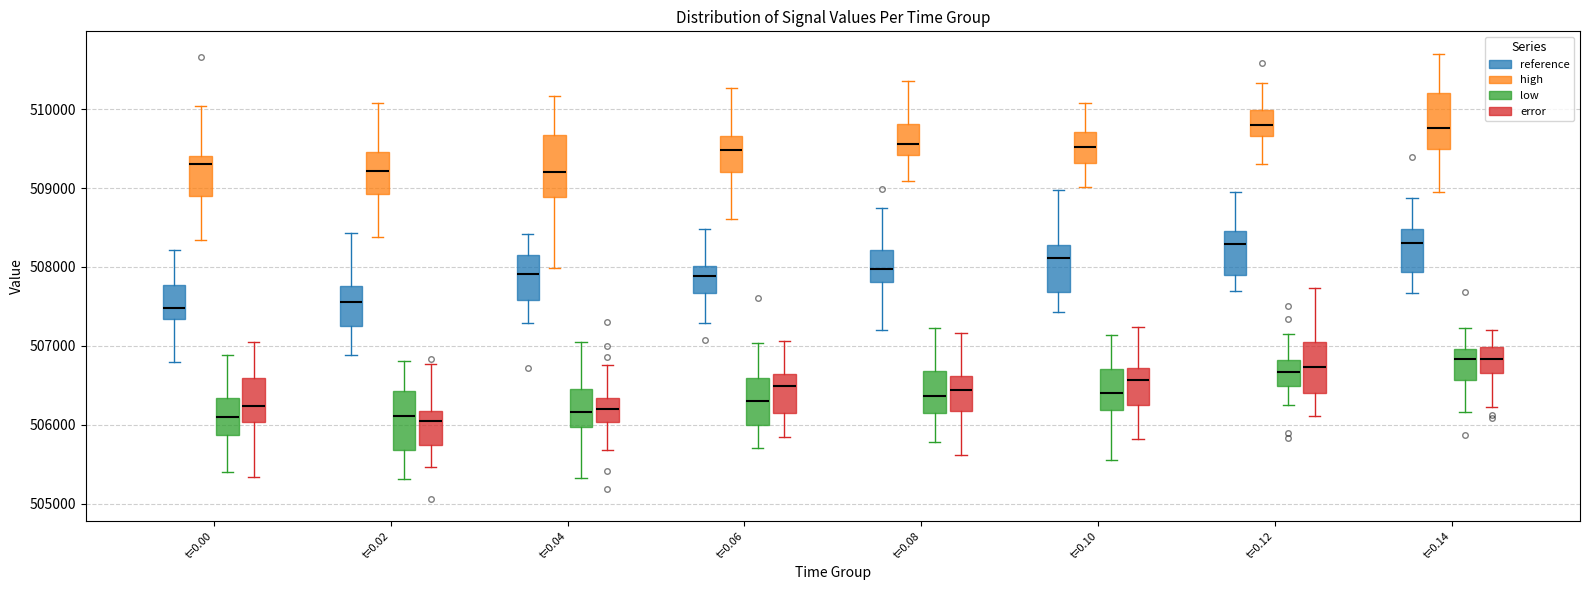

Reading left to right, read every box against the y-axis: the position of its median line, the range the box covers, and the ends of its whiskers. The values are not printed on the chart, so give them approximately, as read against the axis.

t=0.00 (reference): median 507500, box 507300 to 507800, whiskers 506800 to 508200
t=0.00 (high): median 509300, box 508900 to 509400, whiskers 508300 to 510000
t=0.00 (low): median 506100, box 505900 to 506300, whiskers 505400 to 506900
t=0.00 (error): median 506200, box 506000 to 506600, whiskers 505300 to 507000
t=0.02 (reference): median 507600, box 507200 to 507800, whiskers 506900 to 508400
t=0.02 (high): median 509200, box 508900 to 509500, whiskers 508400 to 510100
t=0.02 (low): median 506100, box 505700 to 506400, whiskers 505300 to 506800
t=0.02 (error): median 506000, box 505700 to 506200, whiskers 505500 to 506800
t=0.04 (reference): median 507900, box 507600 to 508200, whiskers 507300 to 508400
t=0.04 (high): median 509200, box 508900 to 509700, whiskers 508000 to 510200
t=0.04 (low): median 506200, box 506000 to 506500, whiskers 505300 to 507100
t=0.04 (error): median 506200, box 506000 to 506300, whiskers 505700 to 506800
t=0.06 (reference): median 507900, box 507700 to 508000, whiskers 507300 to 508500
t=0.06 (high): median 509500, box 509200 to 509700, whiskers 508600 to 510300
t=0.06 (low): median 506300, box 506000 to 506600, whiskers 505700 to 507000
t=0.06 (error): median 506500, box 506100 to 506600, whiskers 505900 to 507100
t=0.08 (reference): median 508000, box 507800 to 508200, whiskers 507200 to 508700
t=0.08 (high): median 509600, box 509400 to 509800, whiskers 509100 to 510400
t=0.08 (low): median 506400, box 506100 to 506700, whiskers 505800 to 507200
t=0.08 (error): median 506400, box 506200 to 506600, whiskers 505600 to 507200
t=0.10 (reference): median 508100, box 507700 to 508300, whiskers 507400 to 509000
t=0.10 (high): median 509500, box 509300 to 509700, whiskers 509000 to 510100
t=0.10 (low): median 506400, box 506200 to 506700, whiskers 505600 to 507100
t=0.10 (error): median 506600, box 506300 to 506700, whiskers 505800 to 507200
t=0.12 (reference): median 508300, box 507900 to 508500, whiskers 507700 to 509000
t=0.12 (high): median 509800, box 509700 to 510000, whiskers 509300 to 510300
t=0.12 (low): median 506700, box 506500 to 506800, whiskers 506300 to 507100
t=0.12 (error): median 506700, box 506400 to 507100, whiskers 506100 to 507700
t=0.14 (reference): median 508300, box 507900 to 508500, whiskers 507700 to 508900
t=0.14 (high): median 509800, box 509500 to 510200, whiskers 508900 to 510700
t=0.14 (low): median 506800, box 506600 to 507000, whiskers 506200 to 507200
t=0.14 (error): median 506800, box 506700 to 507000, whiskers 506200 to 507200